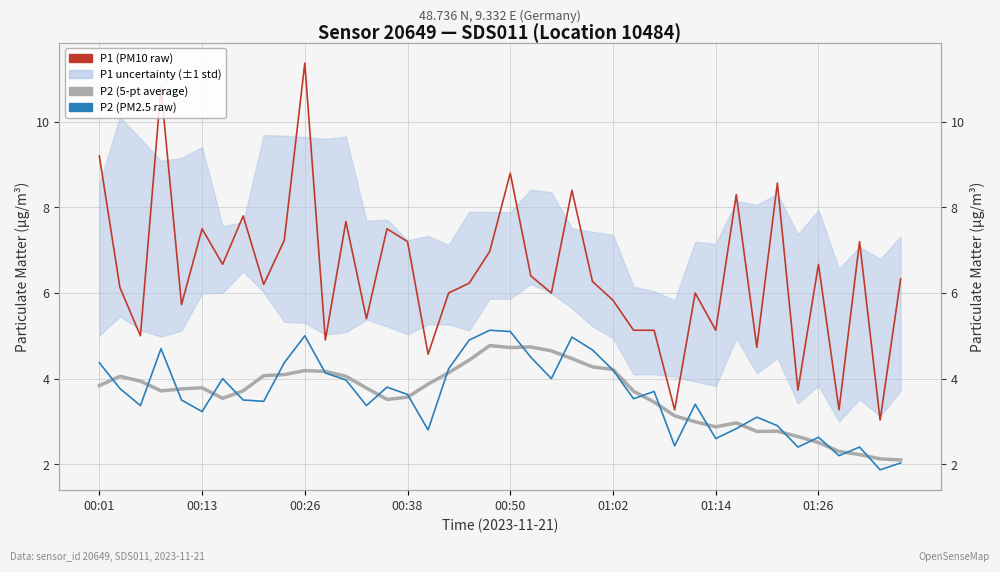

What value does the P2 (5-pt average) series have at 00:26?

4.2